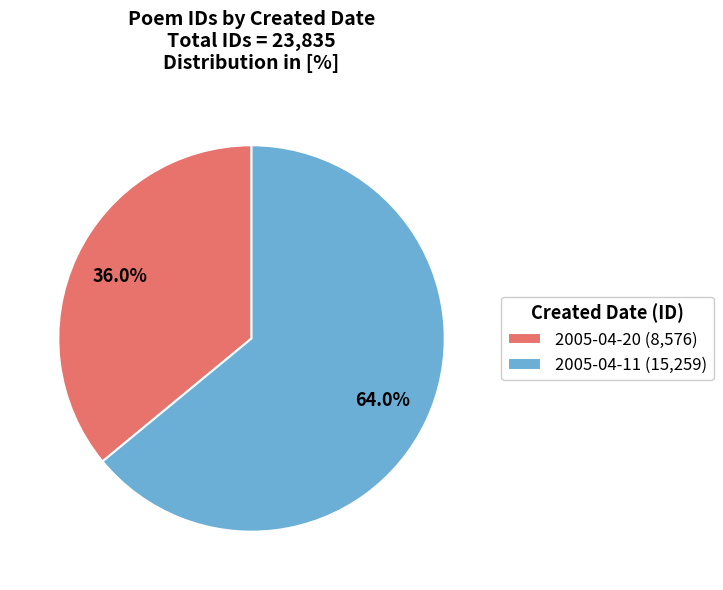

Which slice represents more than half of the pie?

2005-04-11